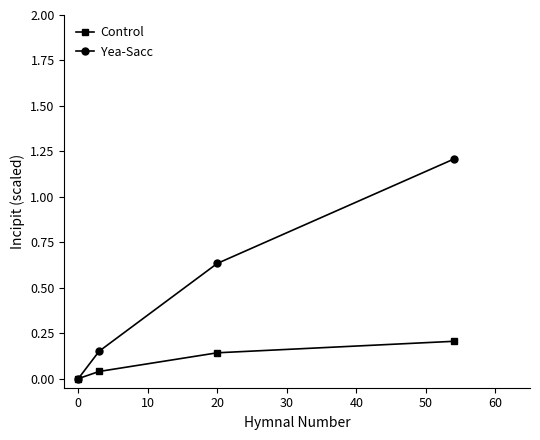

Which series has the largest total across all categories?

Yea-Sacc